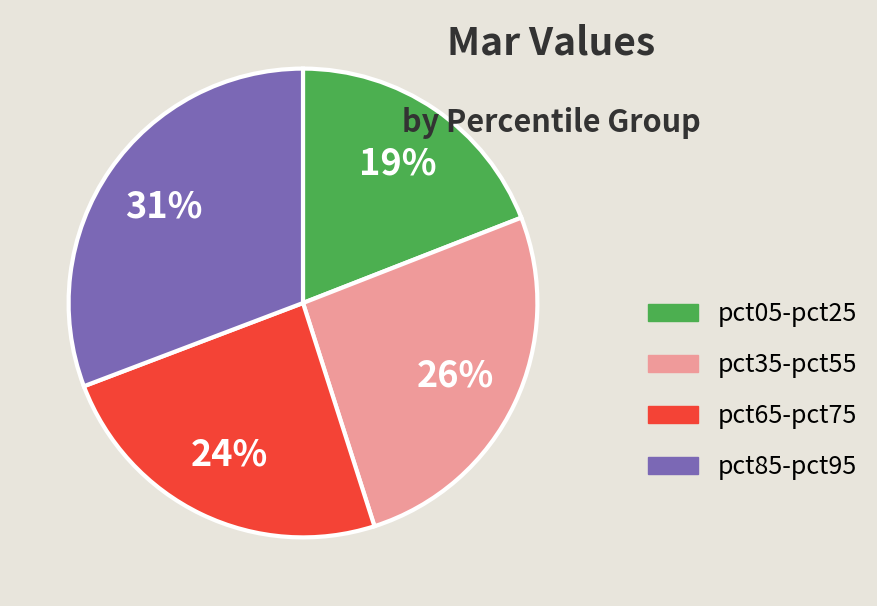

Is there any slice that represents more than half of the pie?

No